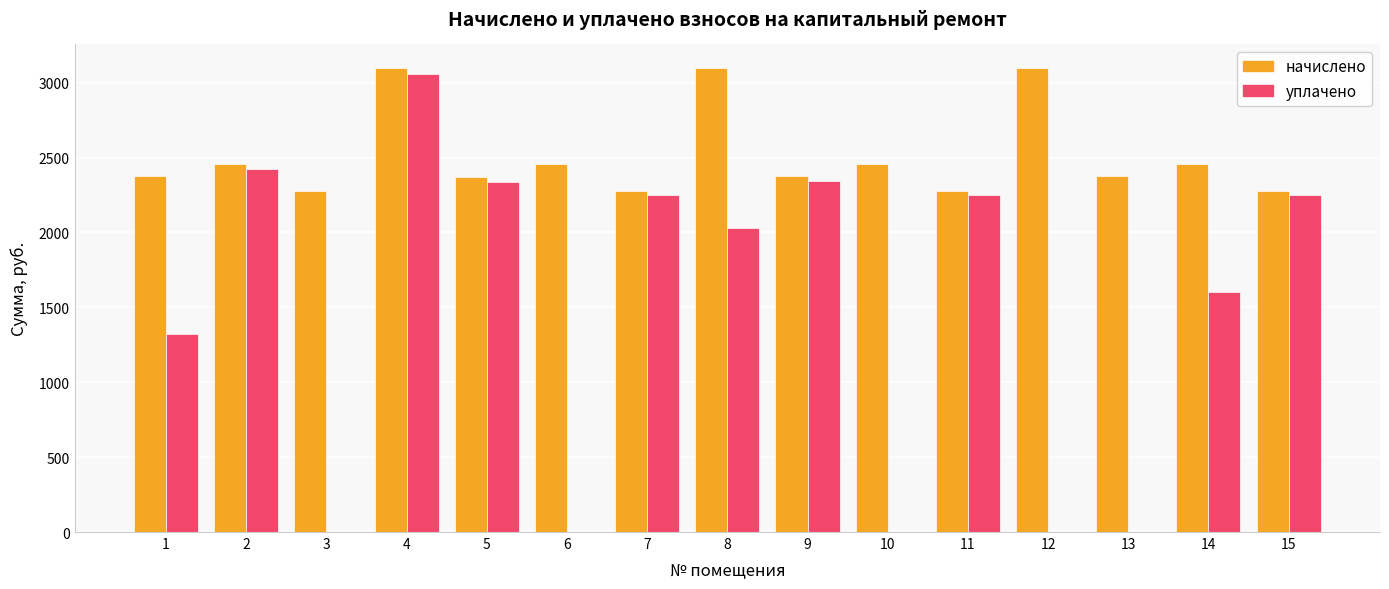

What is the greatest value displayed?

3100.1